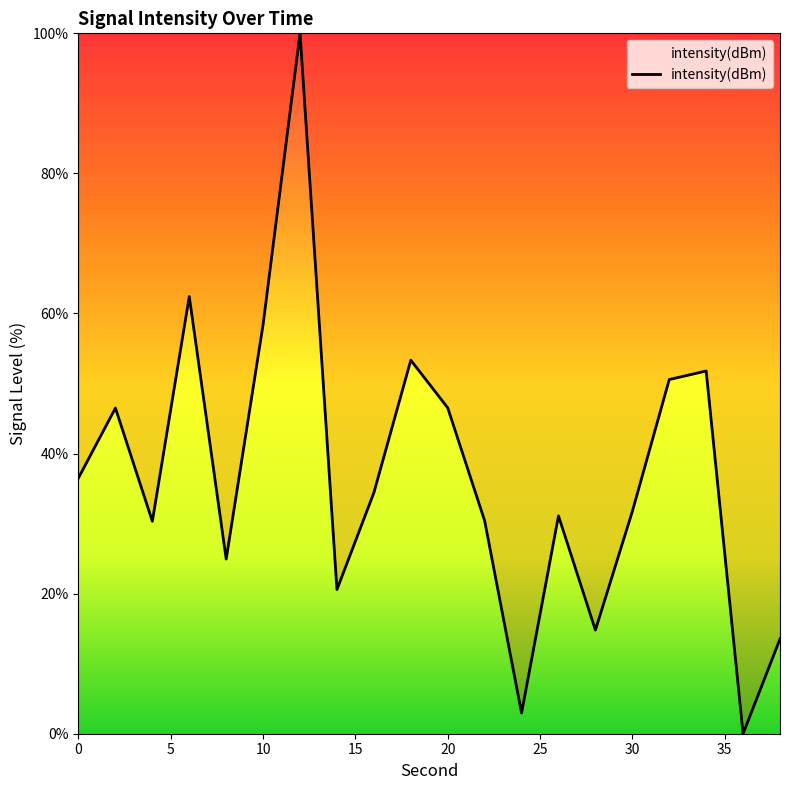

What is the difference between the maximum and minimum values?

100.0